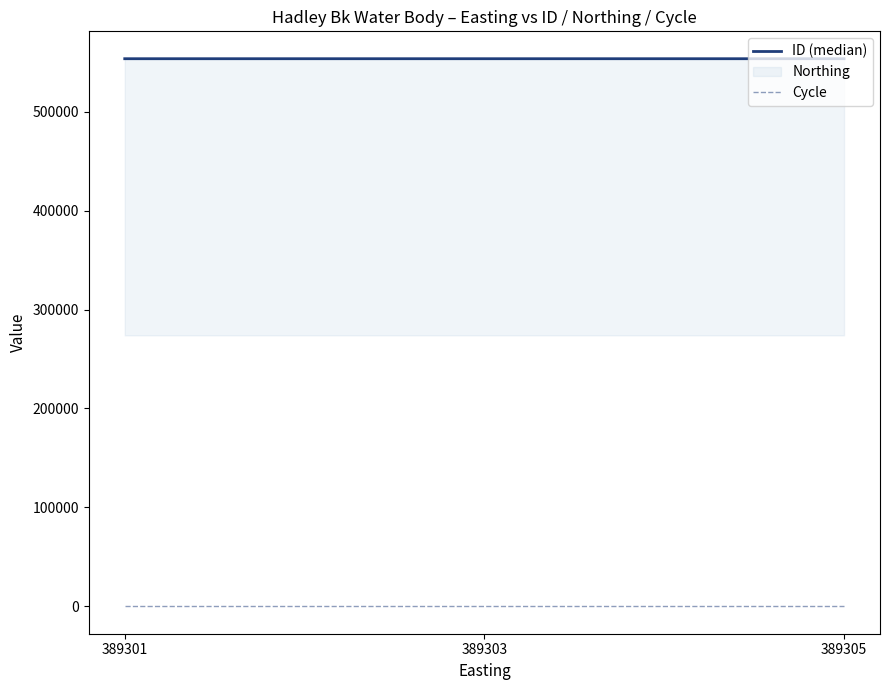

At which category does the chart reach its peak across all series?

389301